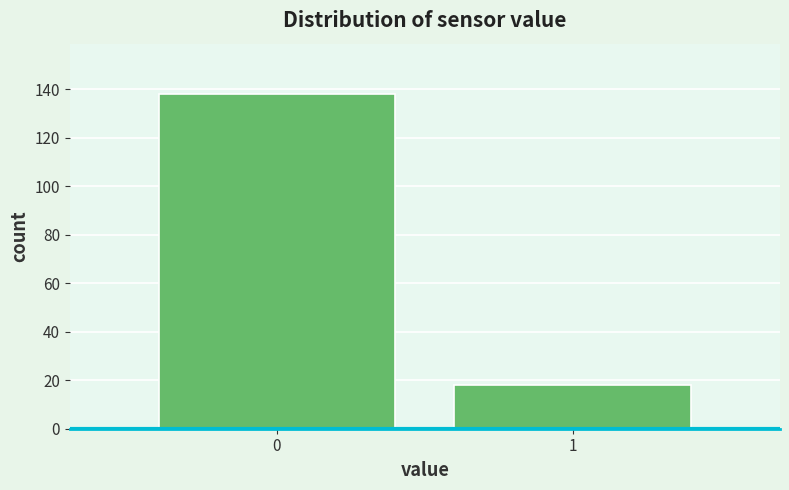

Reading right to left, list all the values displayed in this chart.

18	138